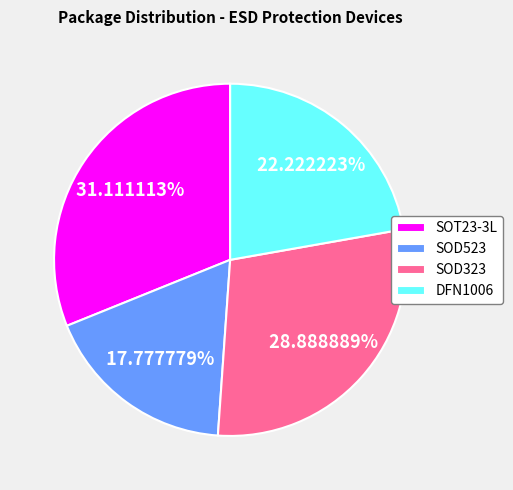

To the nearest percent, what portion does SOD523 represent?

18%